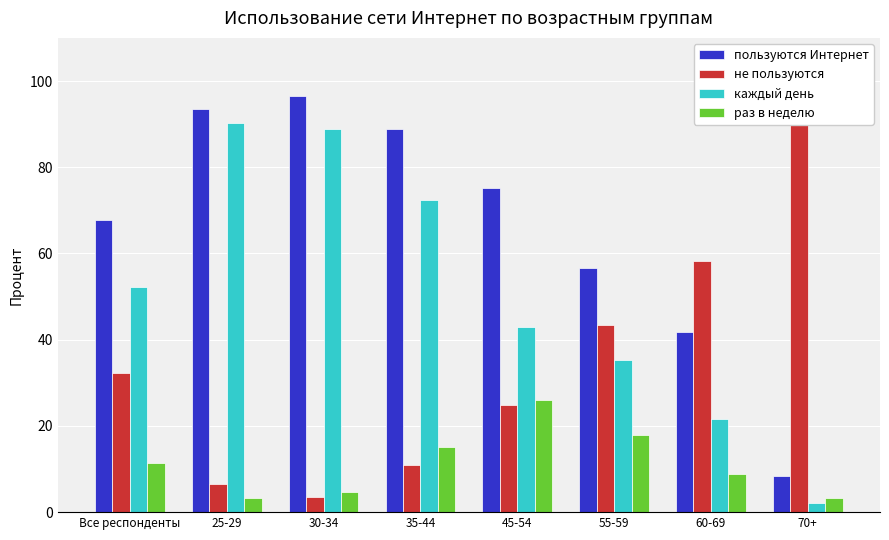

Reading right to left, list all the values displayed in this chart.

пользуются Интернет: 8.5	41.8	56.6	75.2	89.0	96.6	93.5	67.7
не пользуются: 91.5	58.2	43.4	24.8	11.0	3.4	6.5	32.3
каждый день: 2.2	21.5	35.2	42.9	72.5	89.0	90.2	52.1
раз в неделю: 3.2	8.8	17.9	26.0	15.1	4.6	3.3	11.5